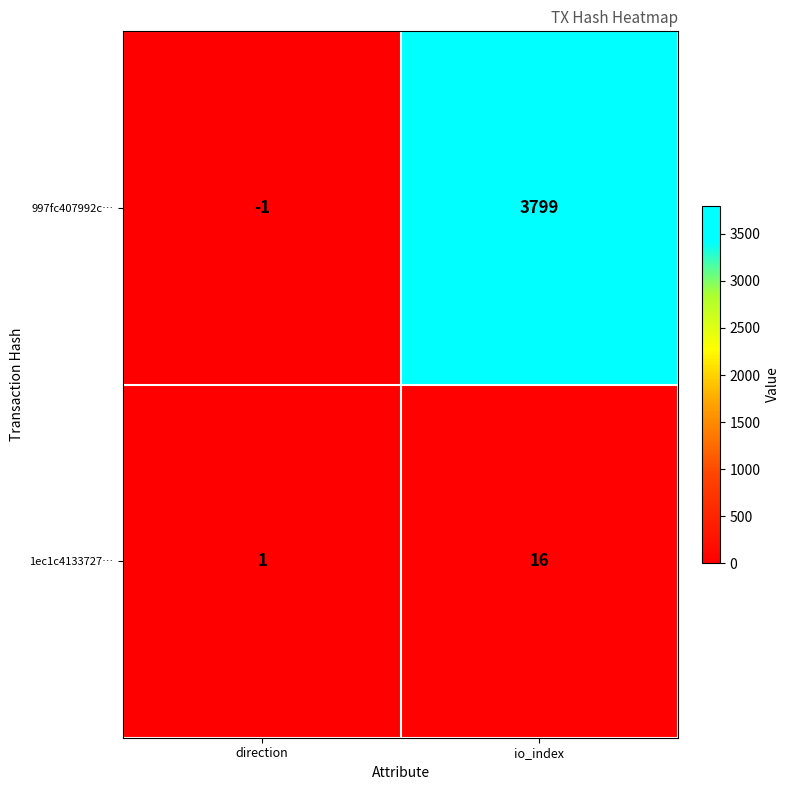

The value of 997fc407992c… at io_index is 3799. True or false?

True